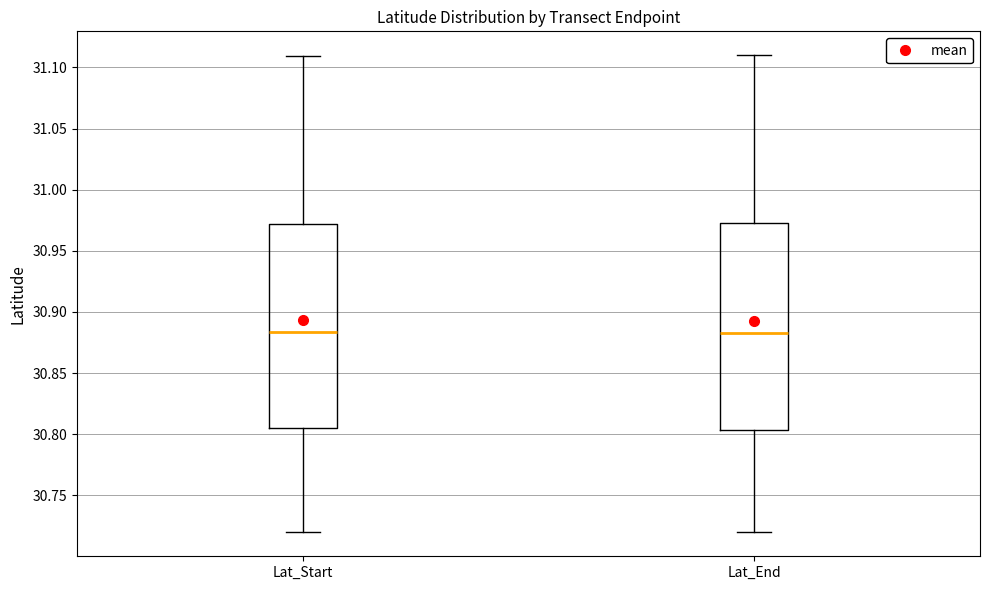

Reading left to right, transcribe this box plot: for each box, give where its median line is, the range the box spans, and where its two whiskers end, as read against the y-axis. The values are not printed on the chart, so give them approximately, as read against the axis.

Lat_Start: median 30.885, box 30.805 to 30.970, whiskers 30.720 to 31.110
Lat_End: median 30.885, box 30.805 to 30.975, whiskers 30.720 to 31.110